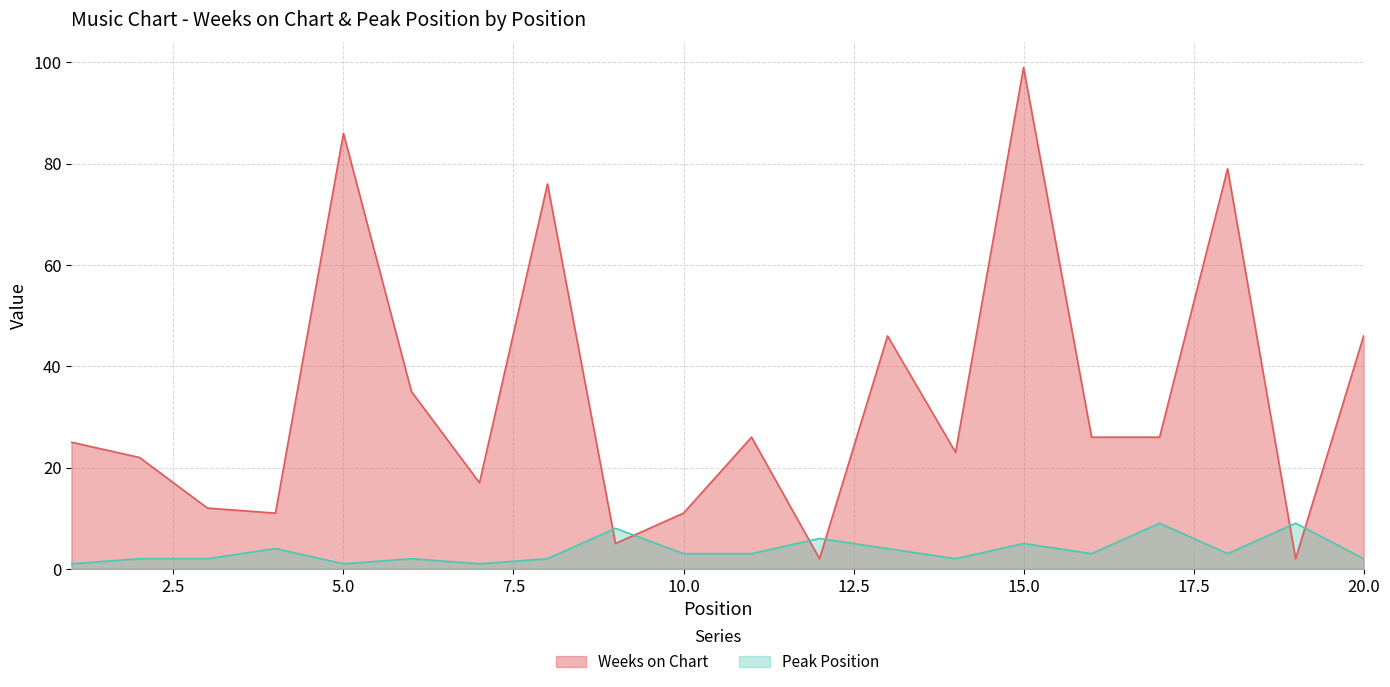

At which label does Peak Position reach its peak?

17